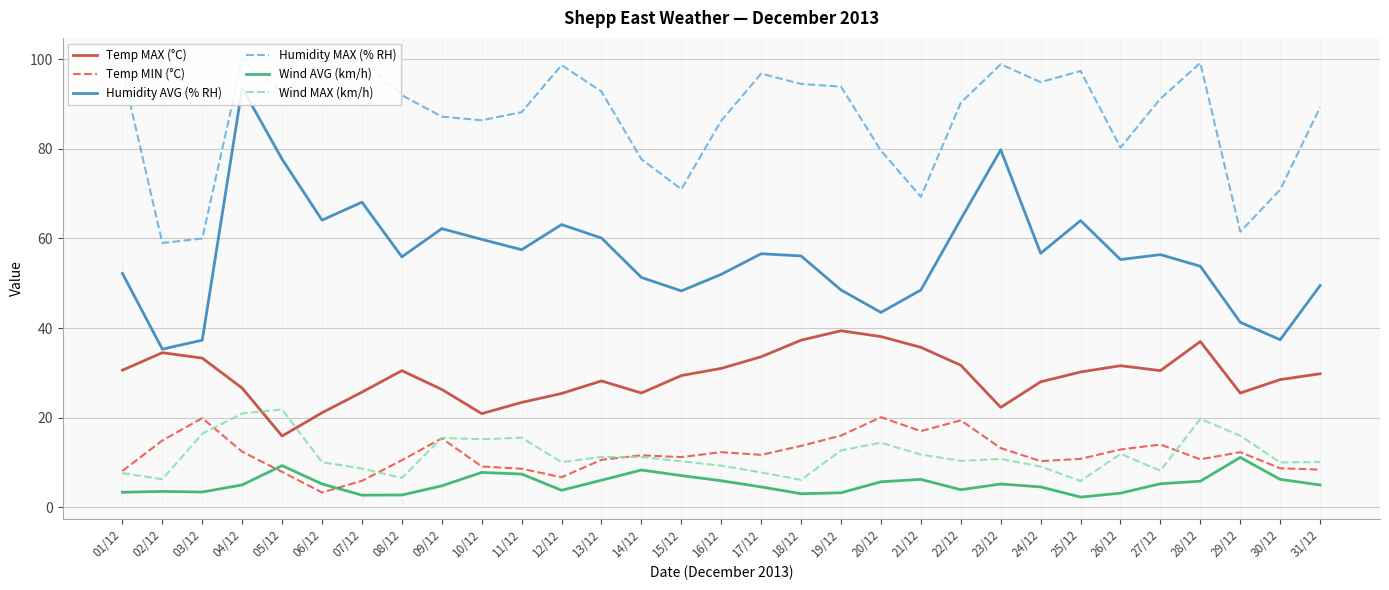

At 18/12, list the series in order from largest to smallest.

Humidity MAX (% RH), Humidity AVG (% RH), Temp MAX (°C), Temp MIN (°C), Wind MAX (km/h), Wind AVG (km/h)